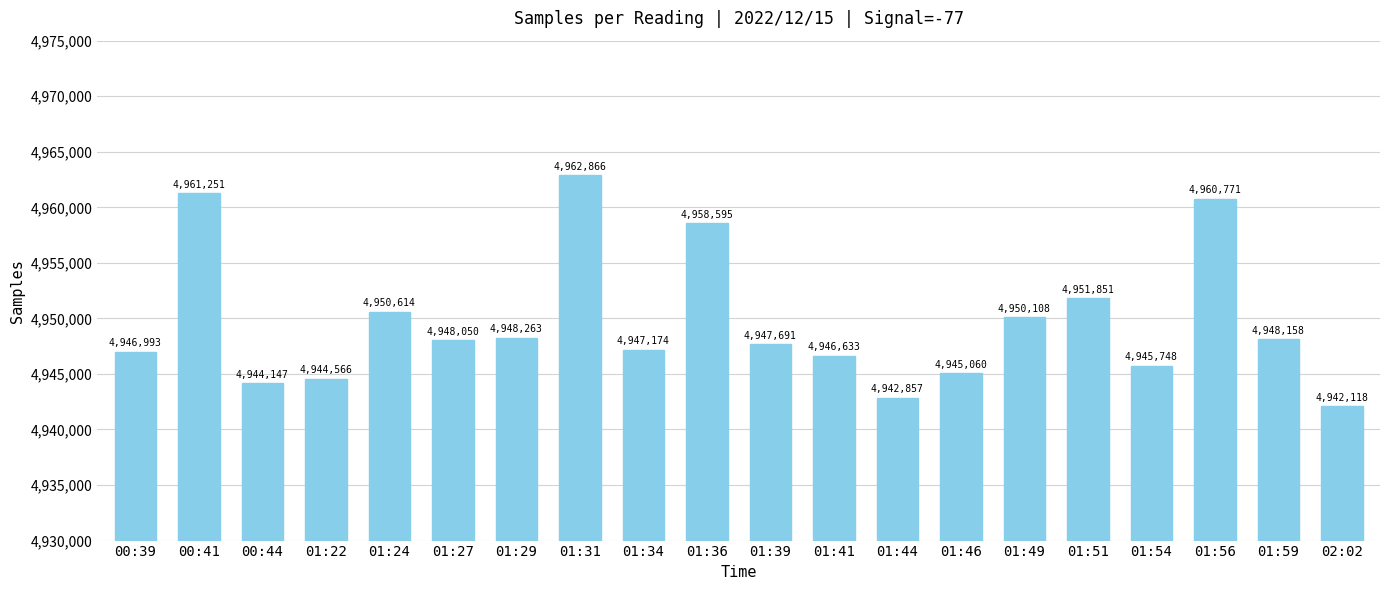

Reading right to left, extract all data points from this chart.

4942118	4948158	4960771	4945748	4951851	4950108	4945060	4942857	4946633	4947691	4958595	4947174	4962866	4948263	4948050	4950614	4944566	4944147	4961251	4946993